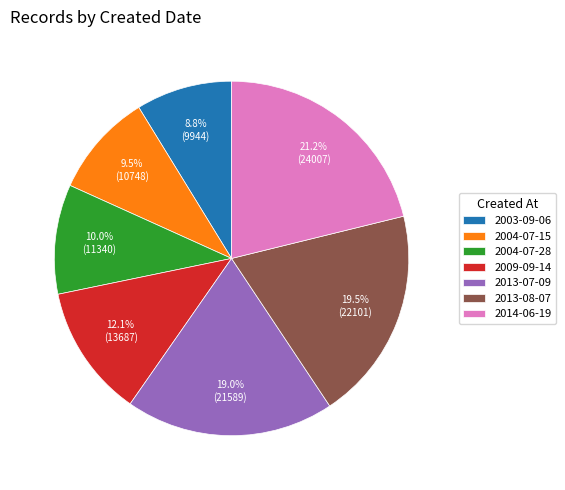

Is the sum of 2004-07-28 and 2013-07-09 greater than half?

No